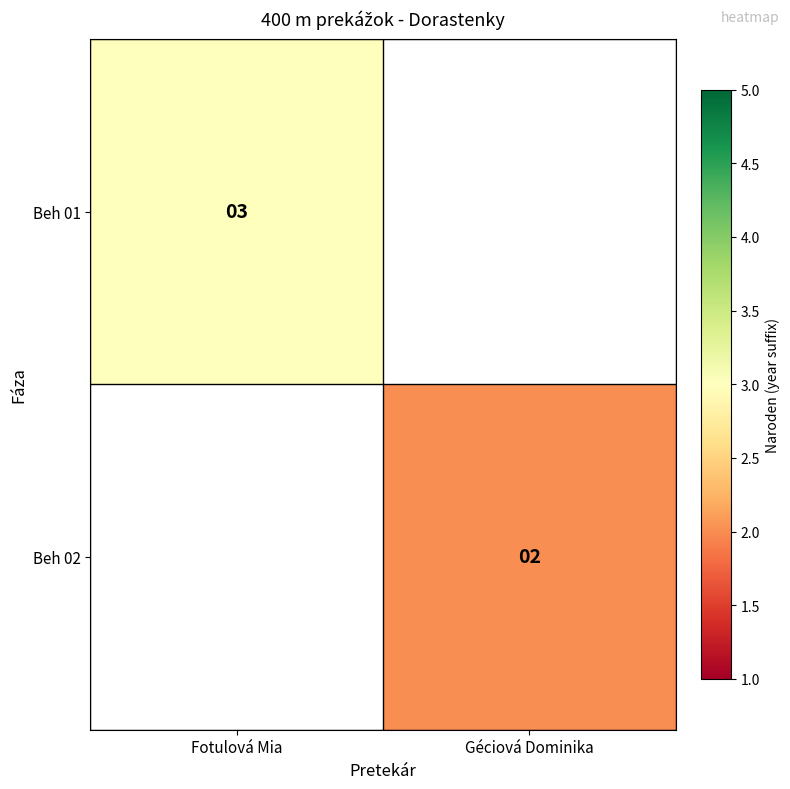

What is the minimum value shown in the chart?

2.0